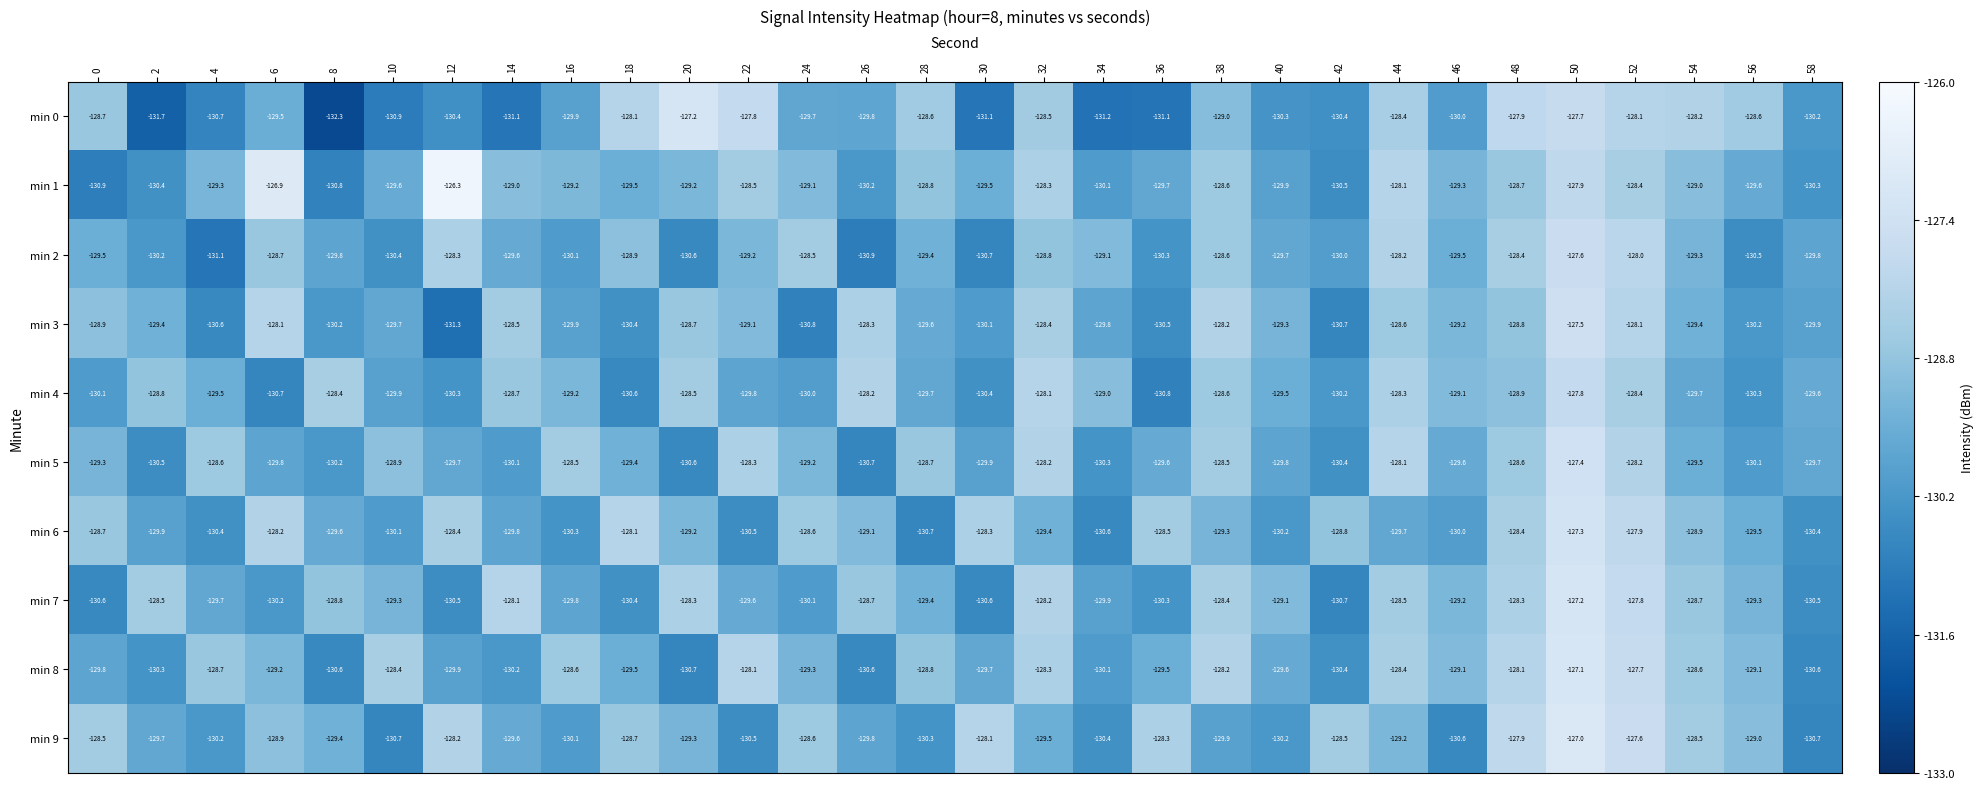

Rank the series at 58 from highest to lowest value.

min 4, min 5, min 2, min 3, min 0, min 1, min 6, min 7, min 8, min 9